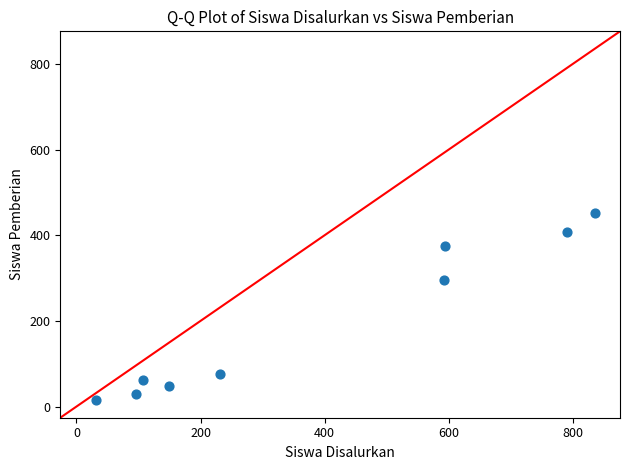

What Y value in the scatter plot is closest to 233?

295